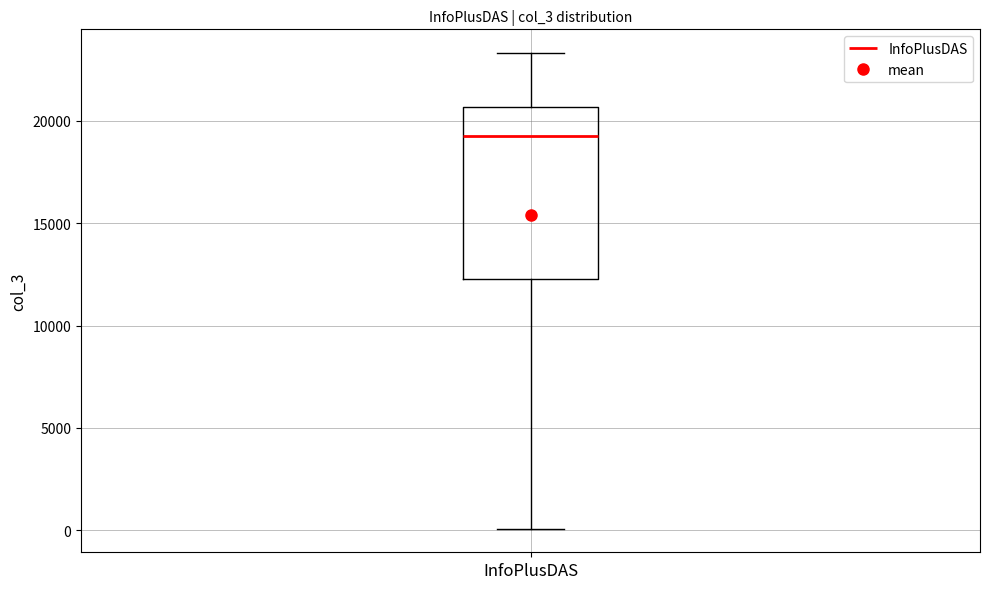

Where is the lower edge of the box for InfoPlusDAS on the y-axis? The values are not printed on the chart, so give them approximately, as read against the axis.

12500